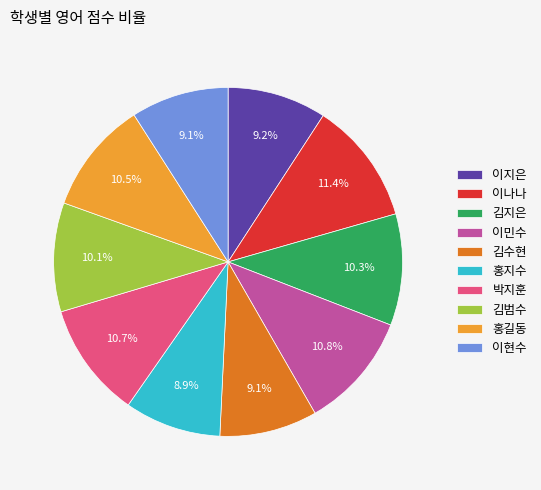

Which has a higher value, 홍길동 or 홍지수?

홍길동